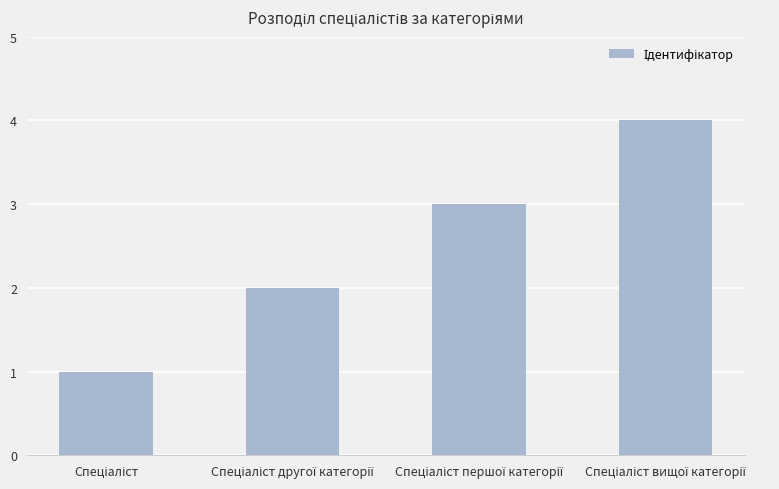

What is the difference between the maximum and minimum values?

3